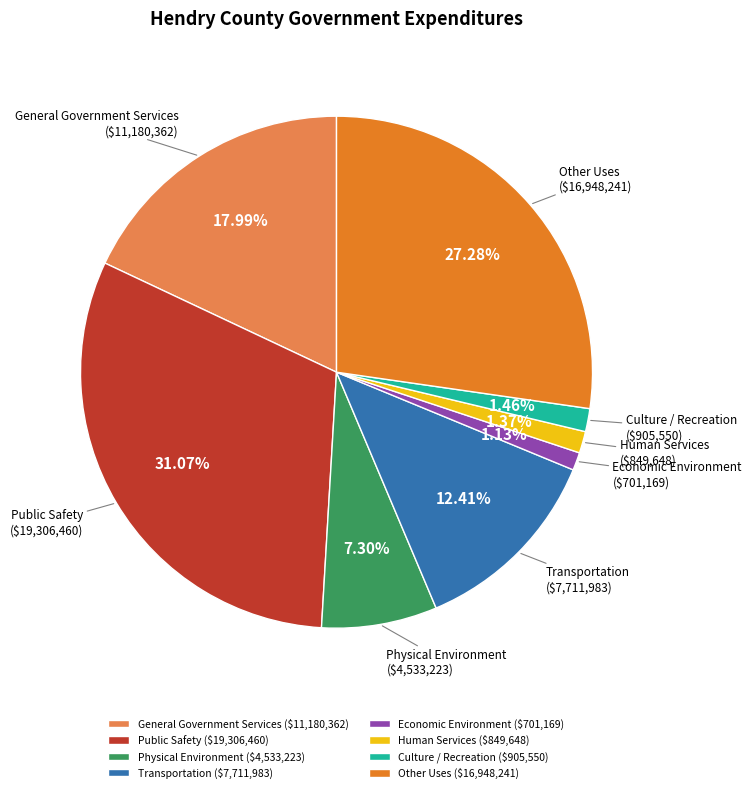

Which has a higher value, Public Safety or Human Services?

Public Safety